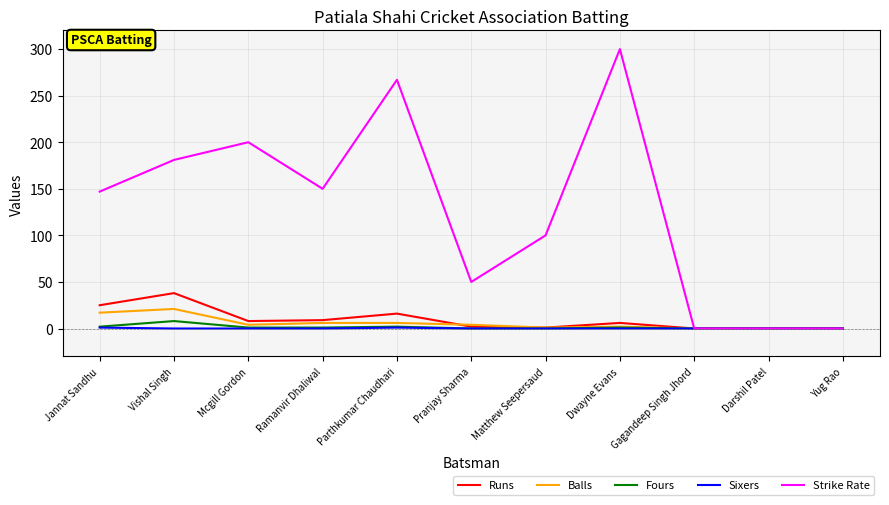

At how many categories does at least one series exceed 89?

7